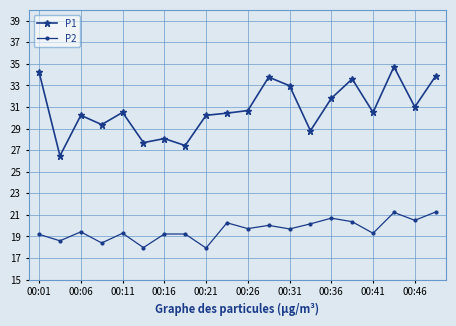

List the series in order of their overall mean, lowest first.

P2, P1